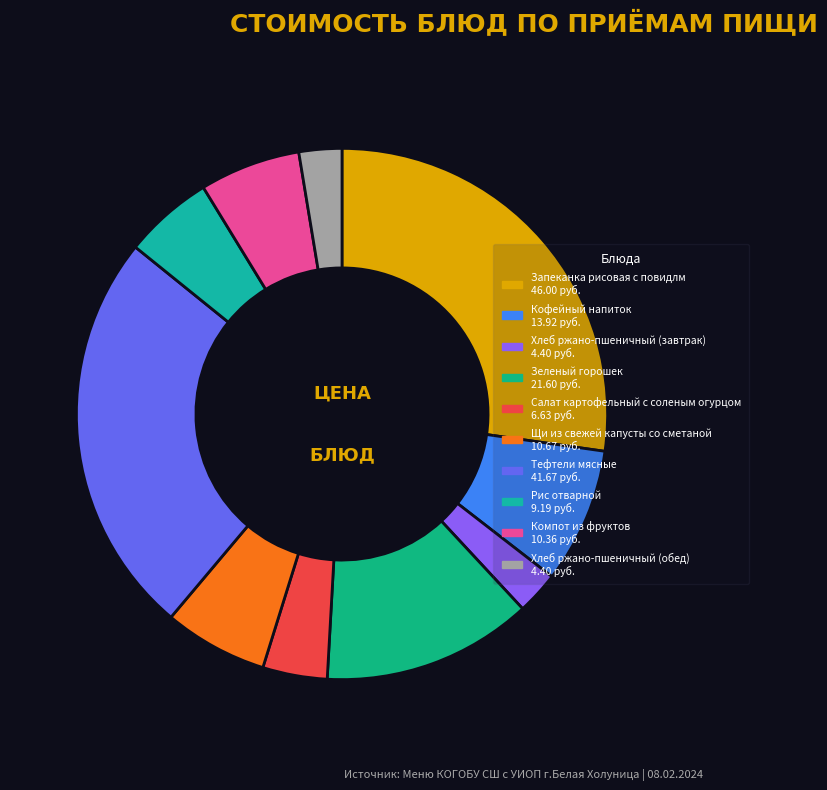

Count the number of slices in the pie.

10